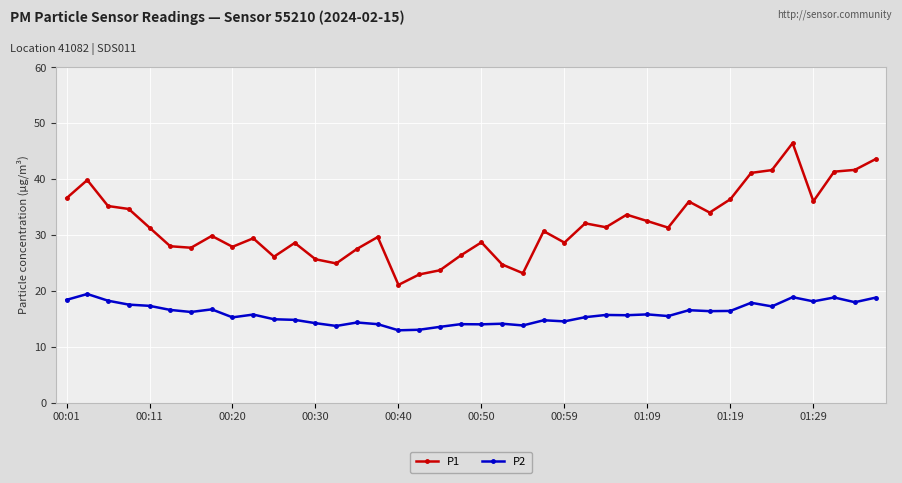

What is the difference between the maximum and minimum values in the P2 series?

6.5